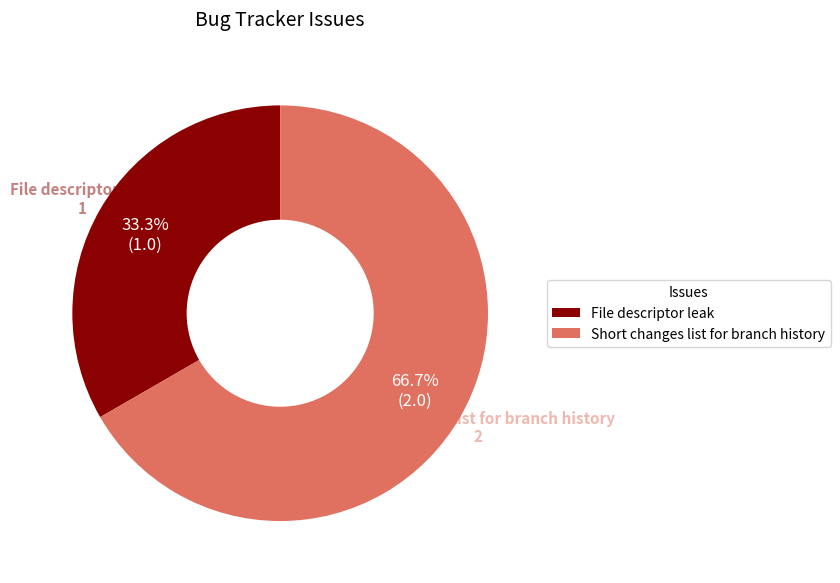

Between Short changes list for branch history and File descriptor leak, which is larger?

Short changes list for branch history